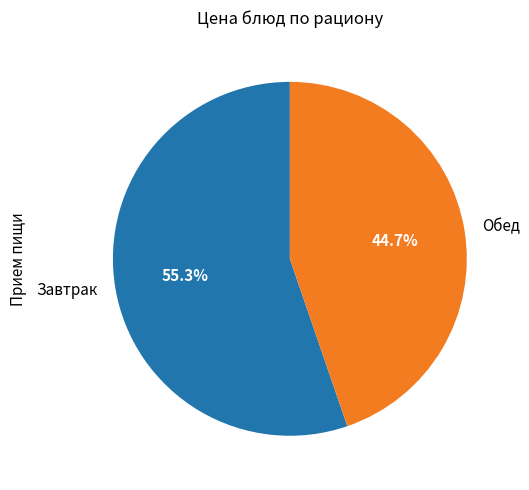

Does any single category account for the majority?

Yes